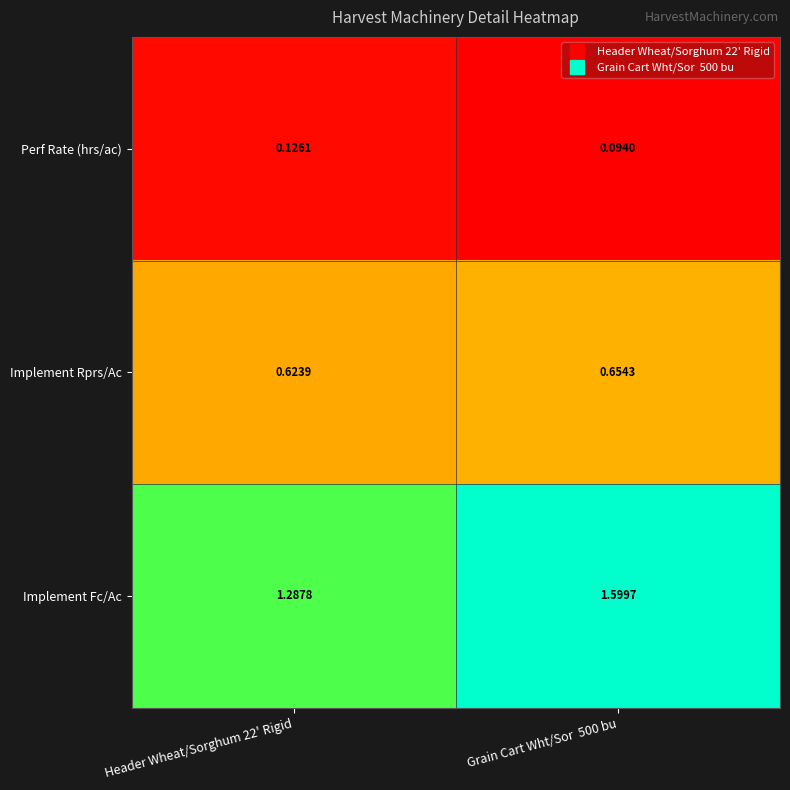

How many data points does each series have?

2